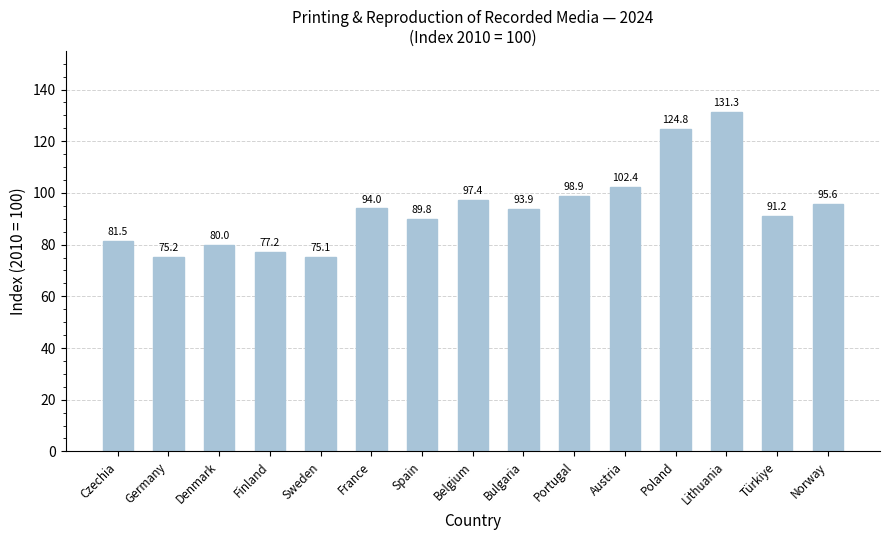

Approximately how many times larger is the value at Norway compared to Portugal?

1.0